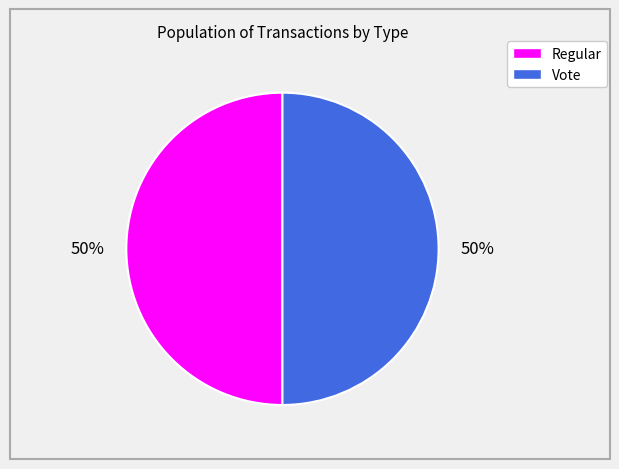

True or false: Regular accounts for 59% of the total.

False